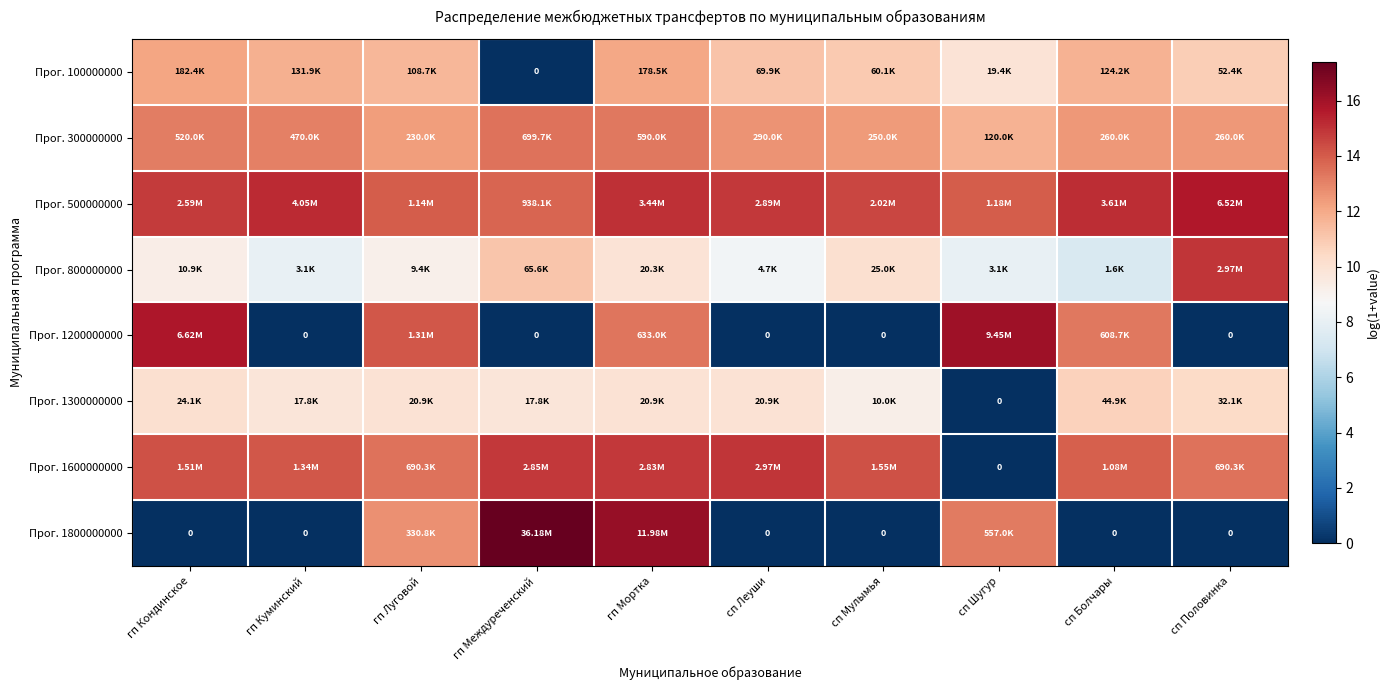

How many series are shown in this chart?

8